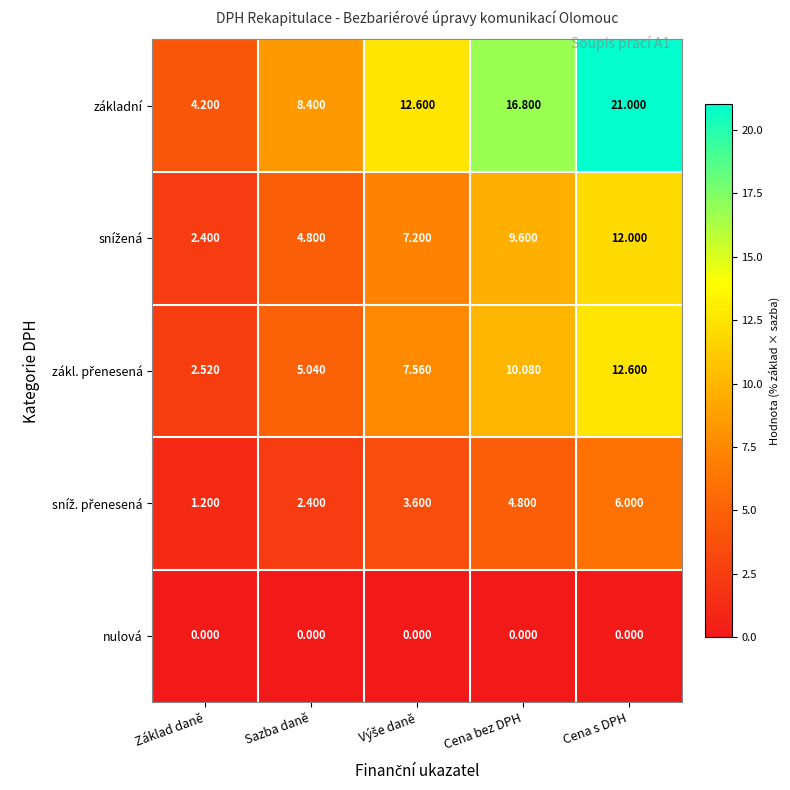

At which category is the sum across all series the highest?

Cena s DPH